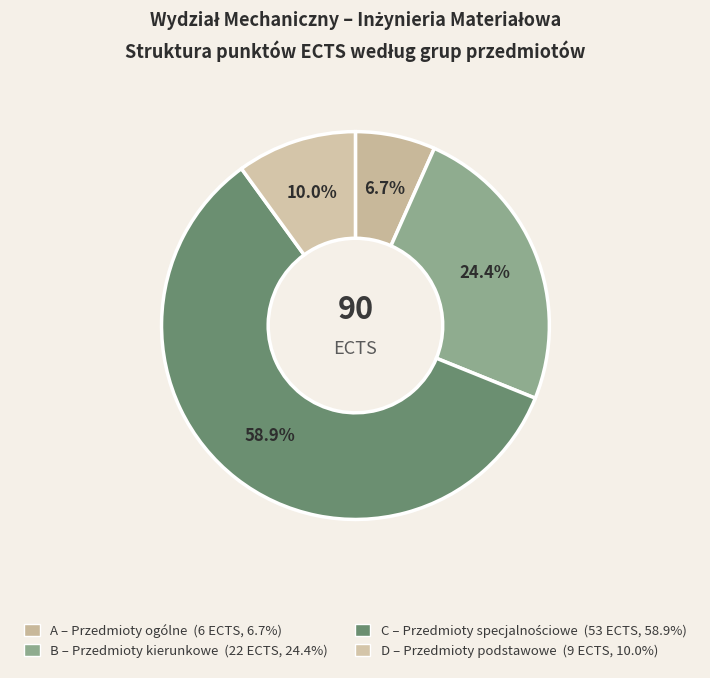

Is there any slice that represents more than half of the pie?

Yes